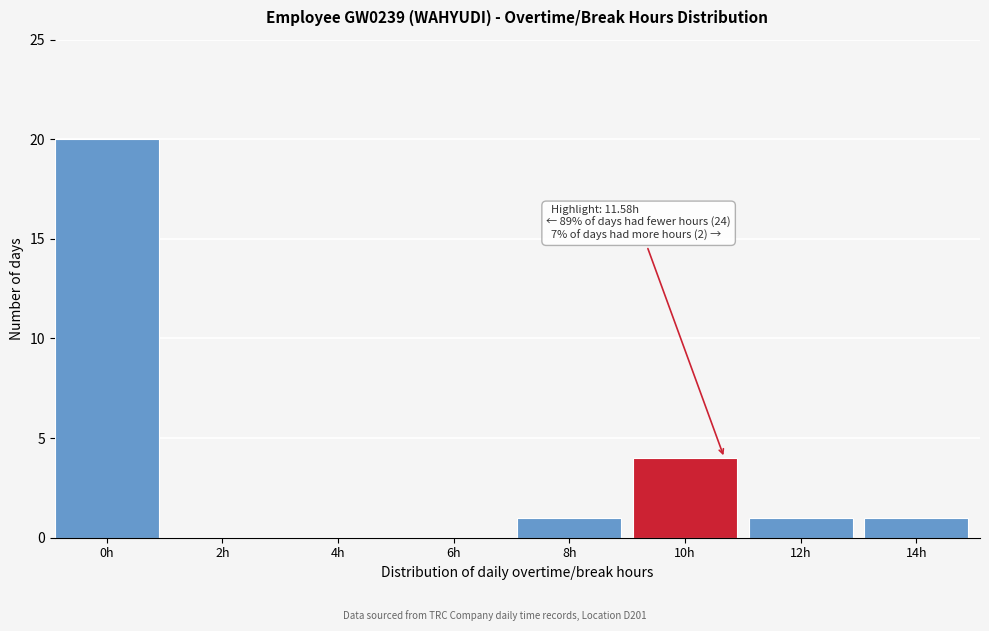

Reading left to right, extract all data points from this chart.

0h=20	2h=0	4h=0	6h=0	8h=1	10h=4	12h=1	14h=1